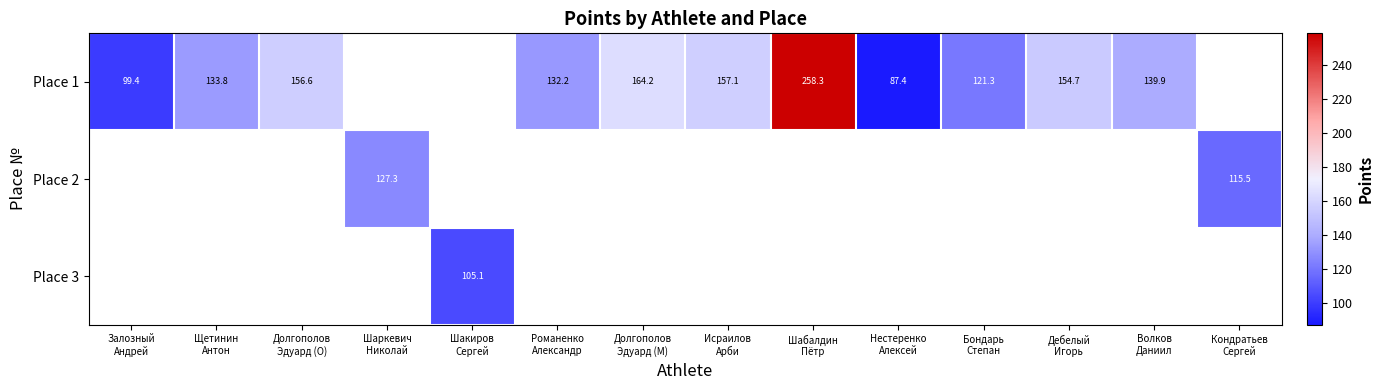

At which label is Place 1 closest to 172?

Долгополов Эдуард (M)